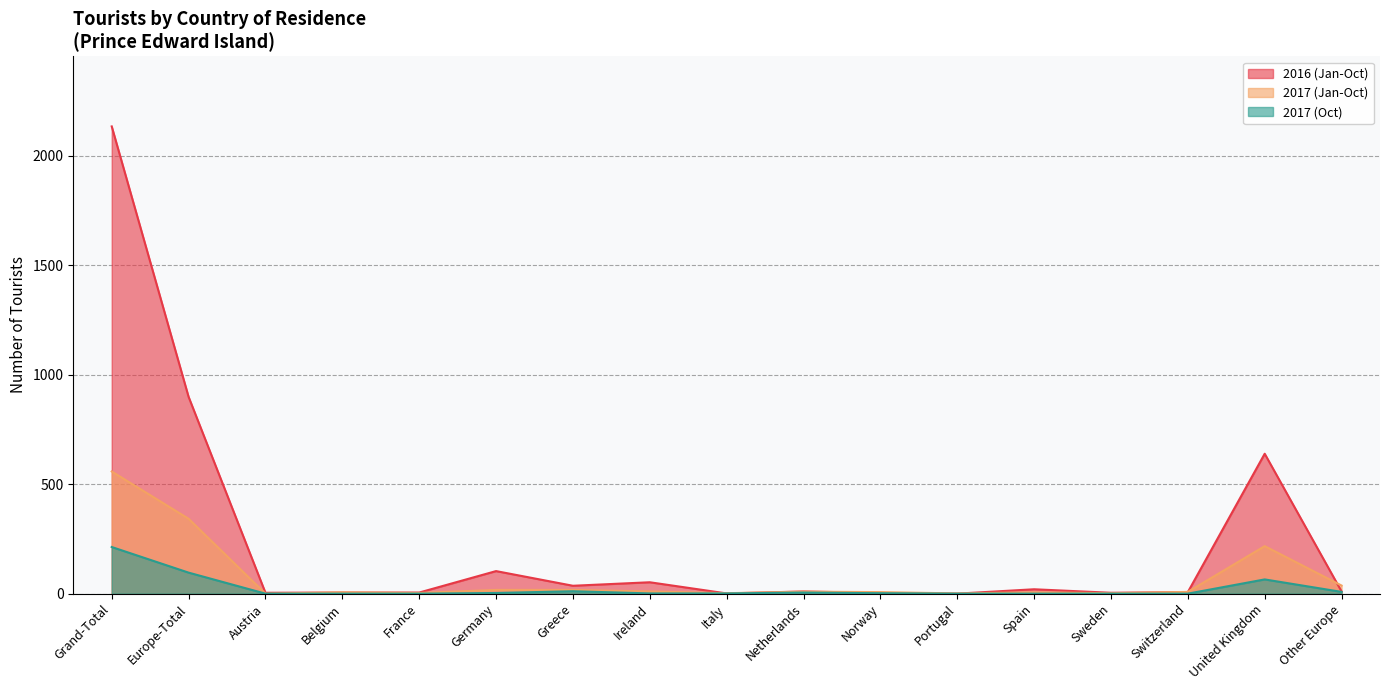

List the series in order of their peak value, lowest first.

2017 (Oct), 2017 (Jan-Oct), 2016 (Jan-Oct)